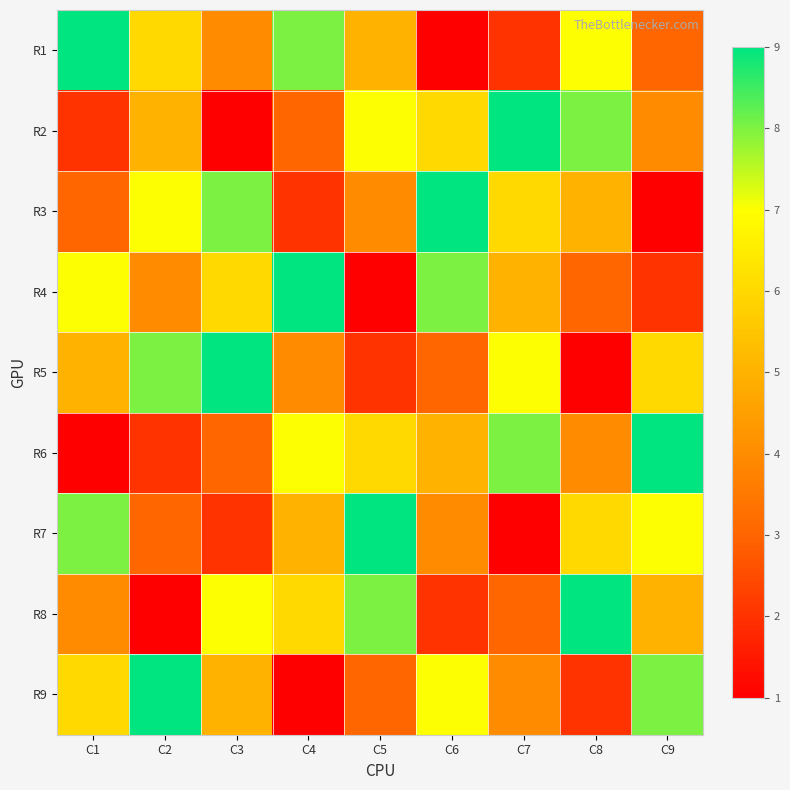

At C2, list the series in order from smallest to largest.

R8, R6, R7, R4, R2, R1, R3, R5, R9